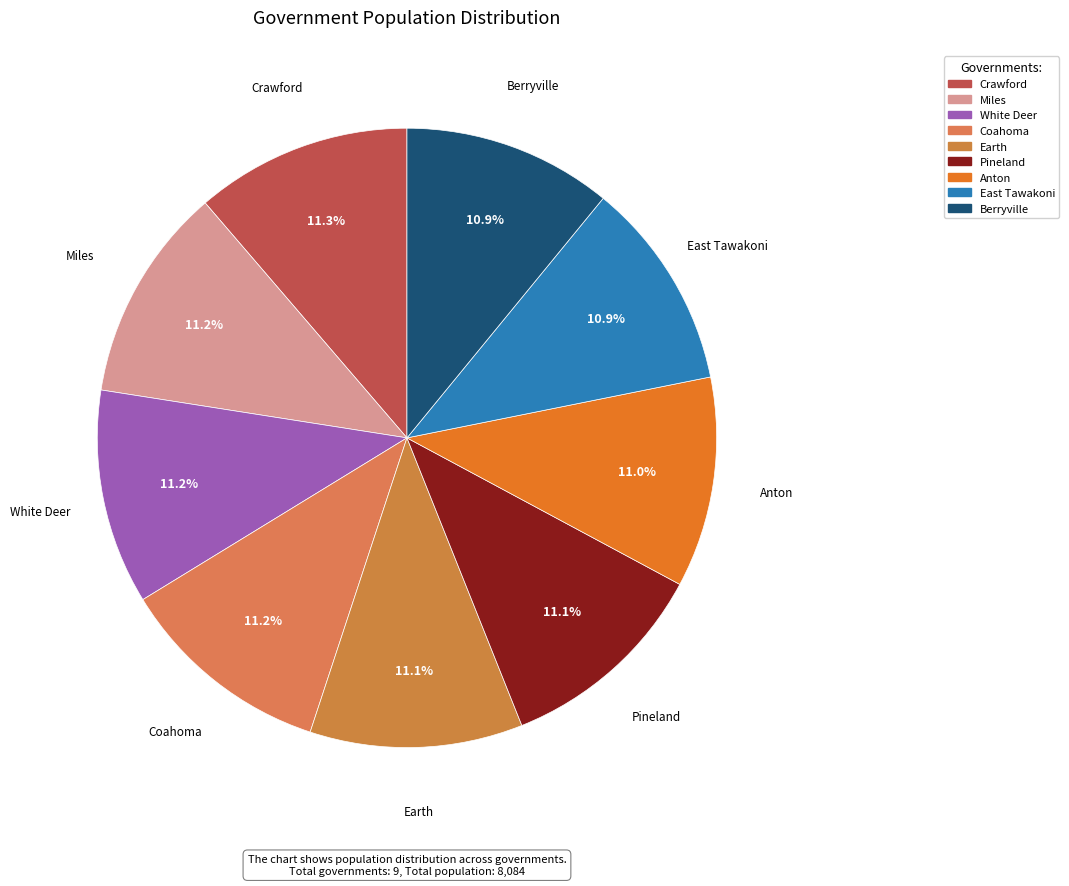

What percentage is the Berryville slice, to the nearest percent?

11%